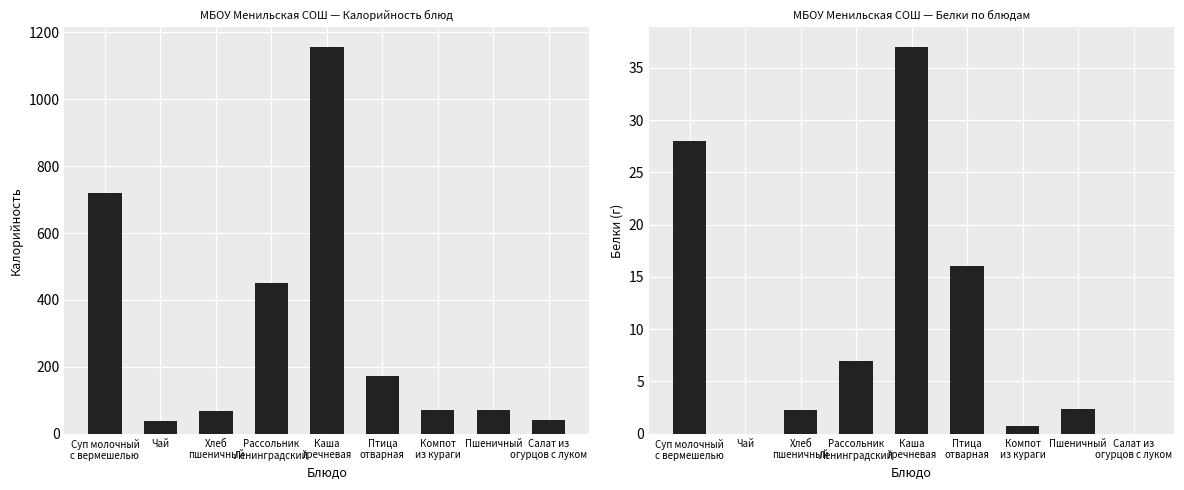

Reading left to right, transcribe all the data shown in this chart.

Калорийность: Суп молочный
с вермешелью=719.0	Чай=38.0	Хлеб
пшеничный=67.8	Рассольник
Ленинградский=452.0	Каша
гречневая=1157.0	Птица
отварная=172.0	Компот
из кураги=72.0	Пшеничный=70.5	Салат из
огурцов с луком=41.0
Белки: Суп молочный
с вермешелью=28.0	Чай=0.0	Хлеб
пшеничный=2.3	Рассольник
Ленинградский=7.0	Каша
гречневая=37.0	Птица
отварная=16.0	Компот
из кураги=0.7	Пшеничный=2.4	Салат из
огурцов с луком=0.0